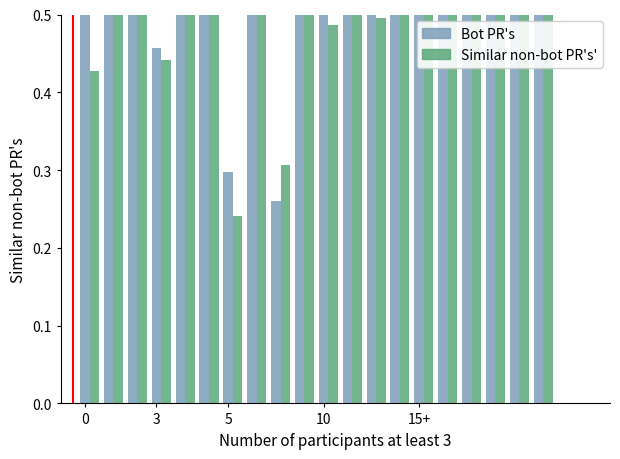

What is the difference between the Bot PR's values at 11 and 9?

0.1